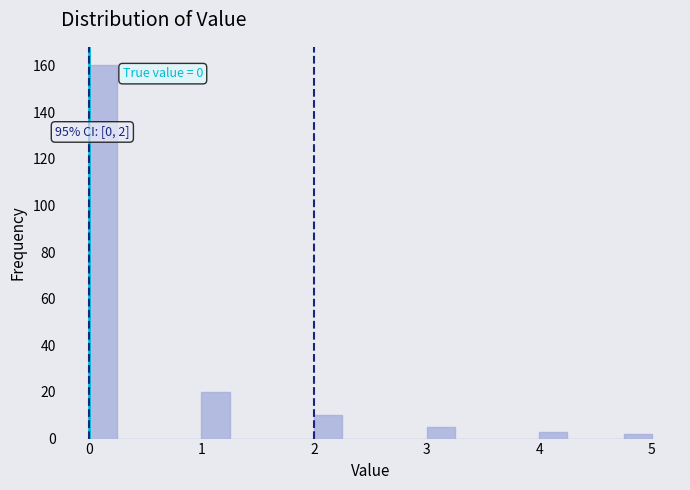

Read against the x-axis, roughly where is the centre of the tallest bar?

0.1